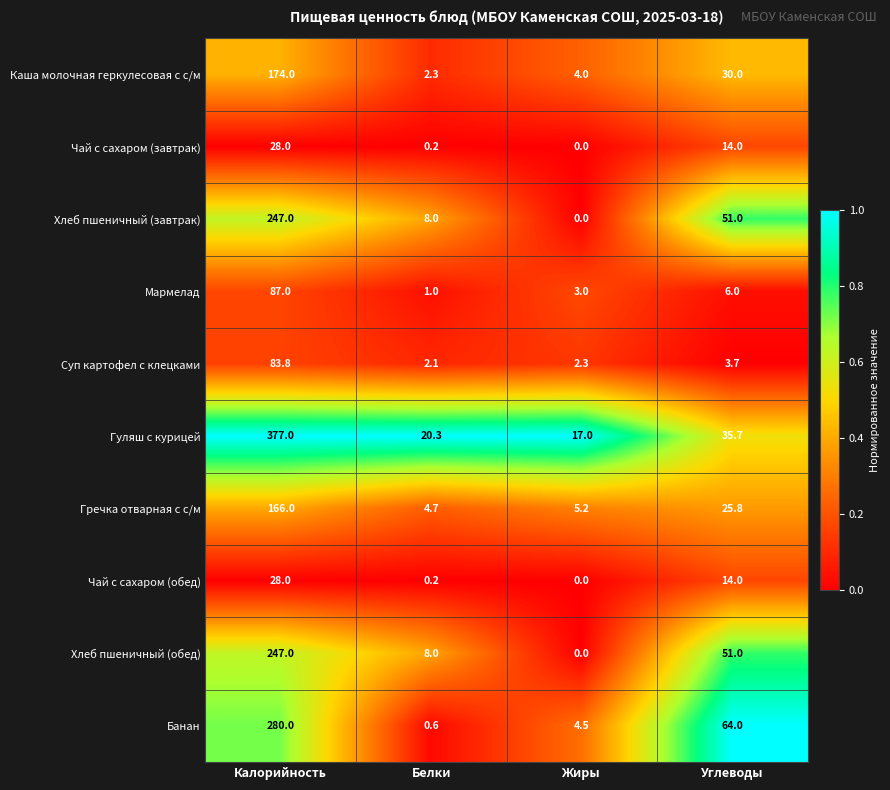

What is the difference between the highest and lowest values at Калорийность?

349.0